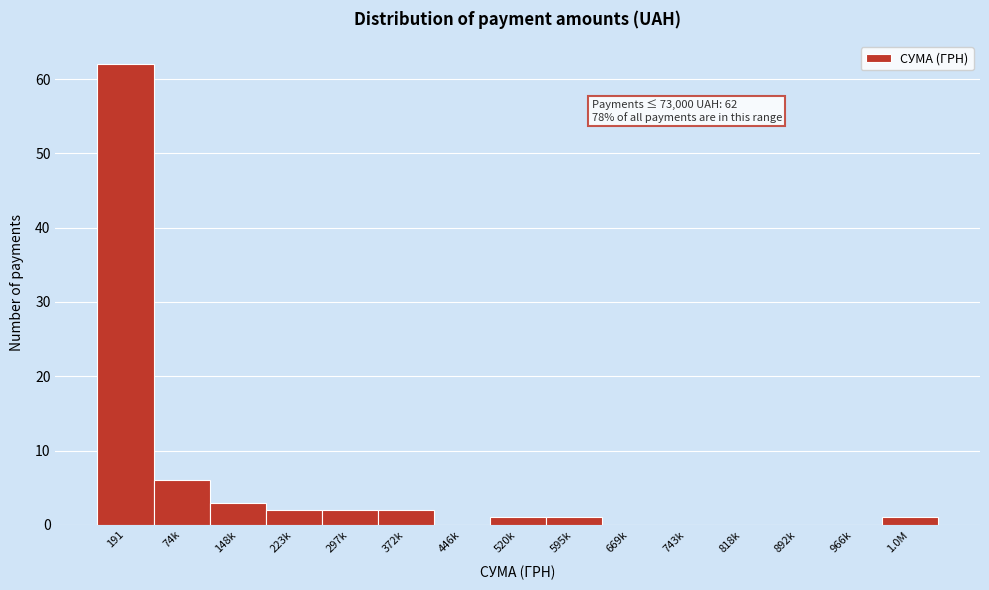

Reading left to right, extract all data points from this chart.

191=62	74k=6	148k=3	223k=2	297k=2	372k=2	446k=0	520k=1	595k=1	669k=0	743k=0	818k=0	892k=0	966k=0	1.0M=1